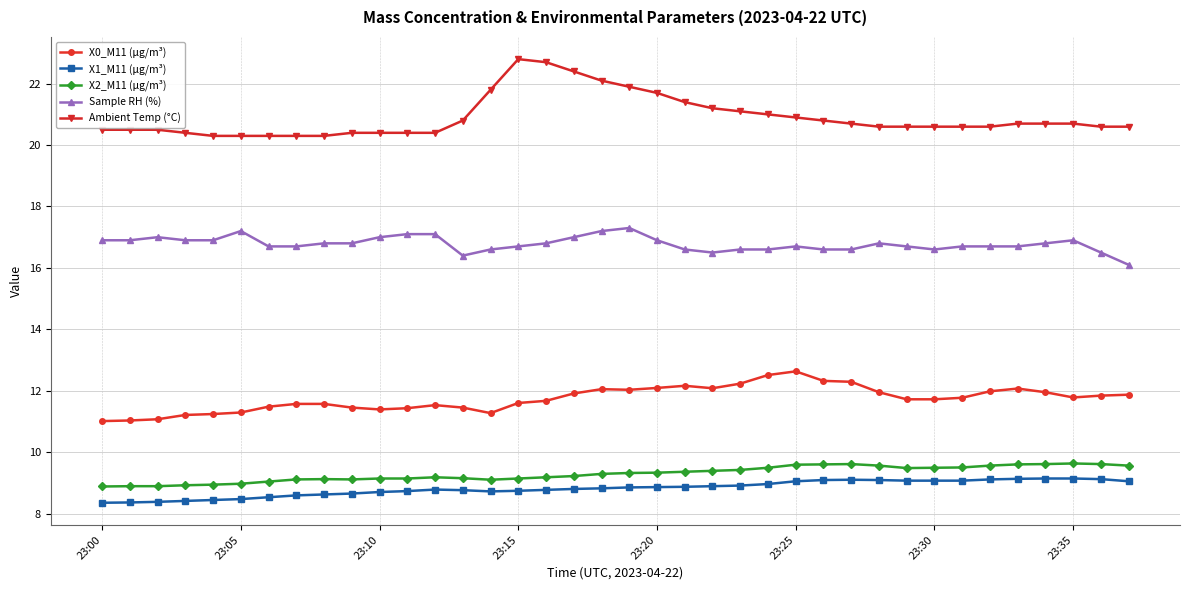

What is the difference between the maximum and minimum values in the Ambient Temp (°C) series?

2.5